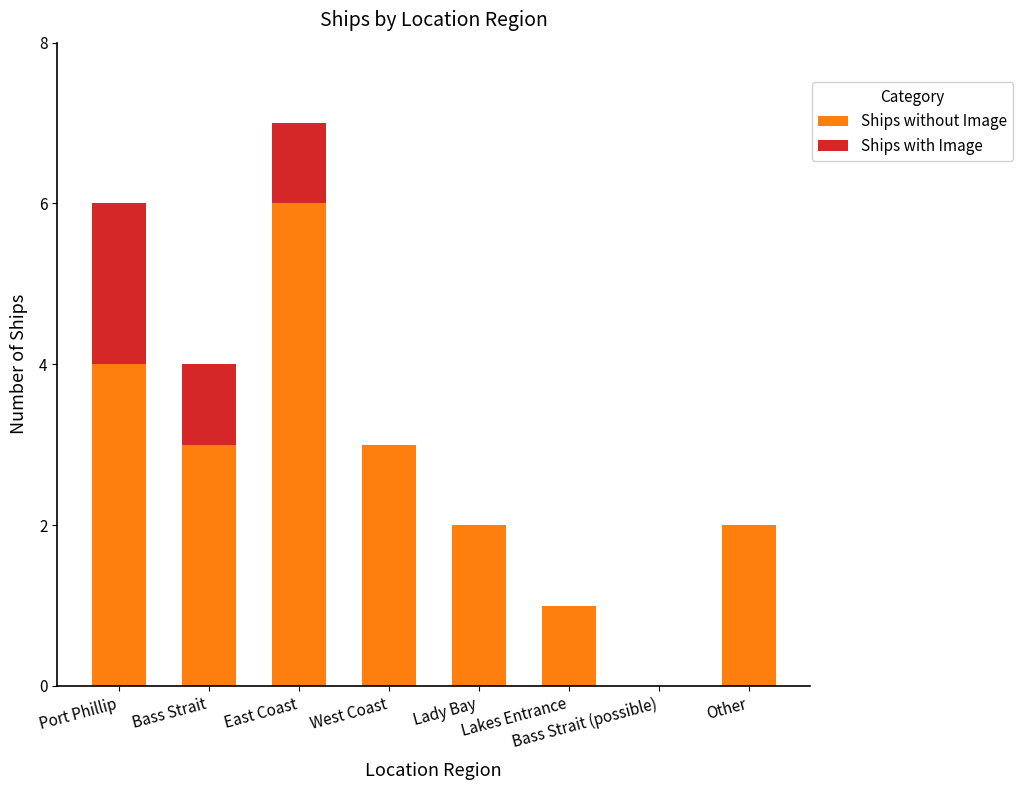

What is the maximum value for Ships without Image?

6